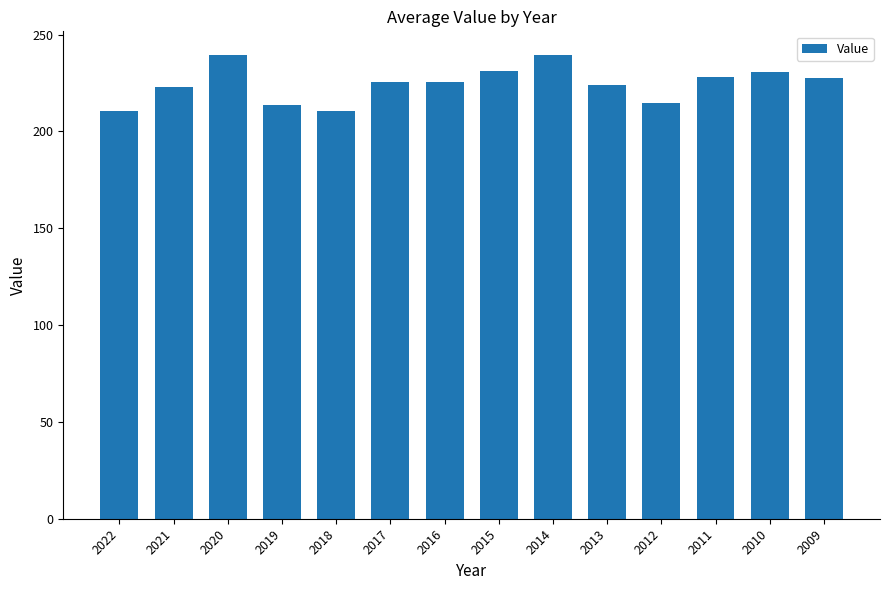

The chart shows a value of 223.8 at 2013. True or false?

True